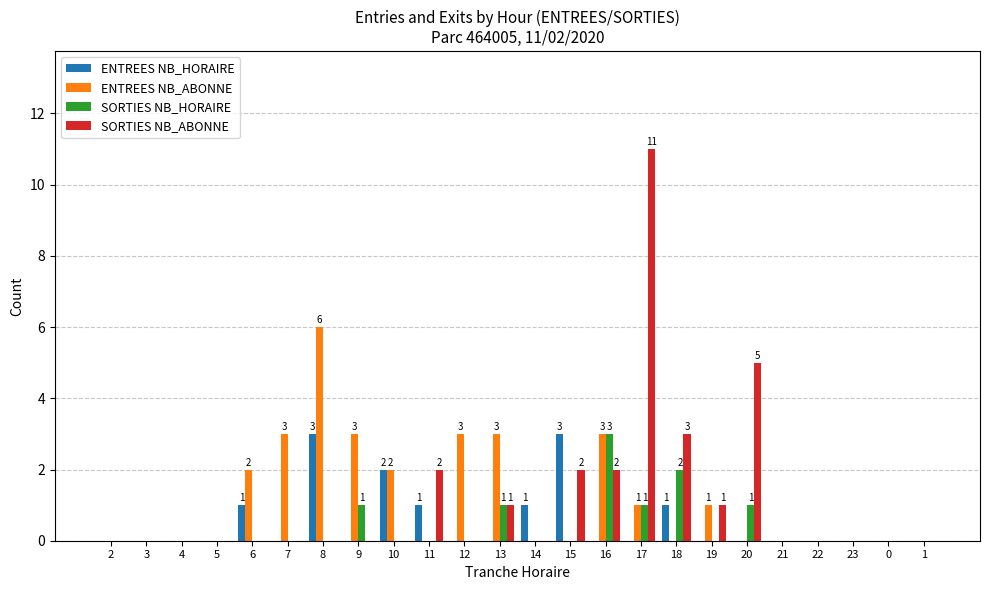

Is the value of SORTIES NB_HORAIRE at 19 greater than the value of ENTREES NB_ABONNE at 12?

No